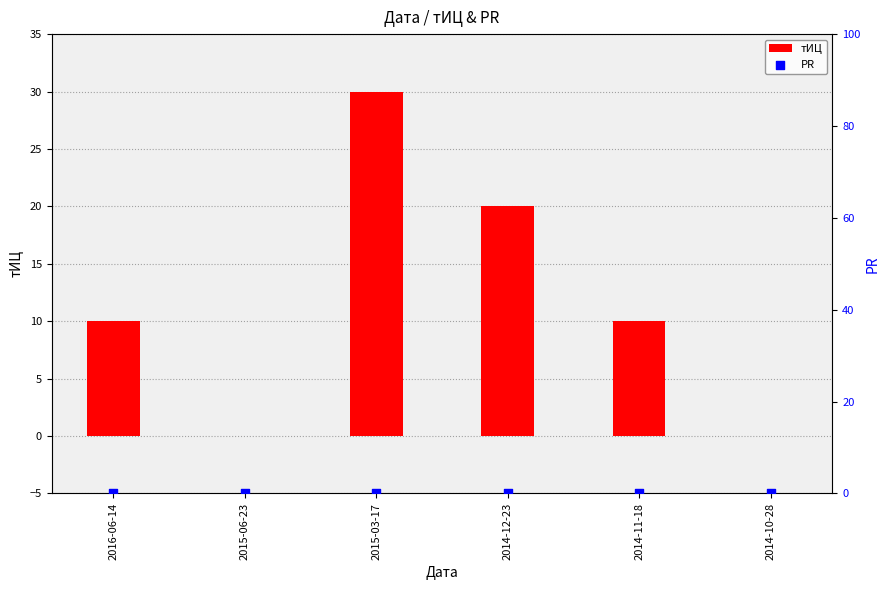

Which series has the largest Y range (max minus min)?

тИЦ